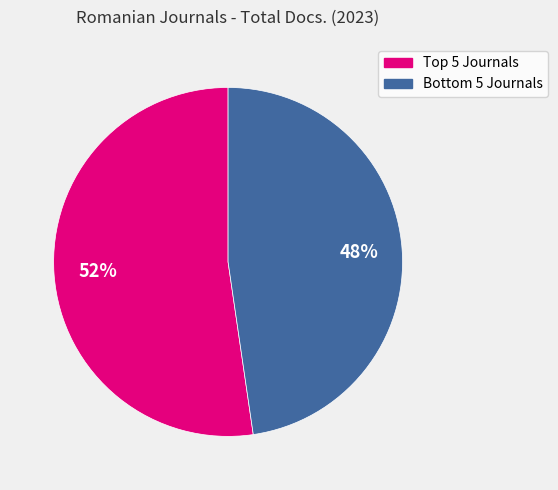

Is there a majority slice in this chart?

Yes